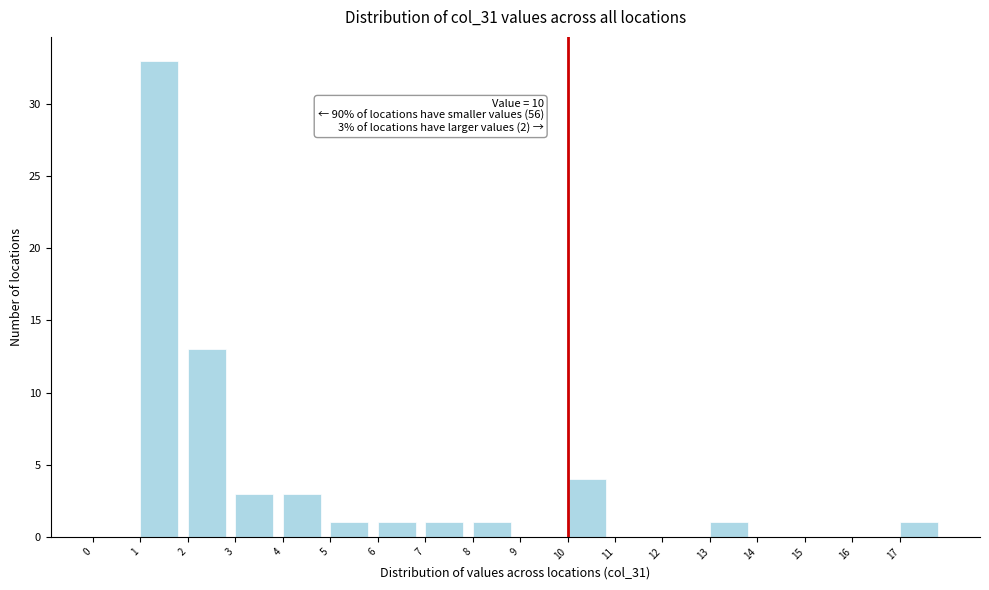

Which range on the x-axis has the tallest bar?

1 to 2